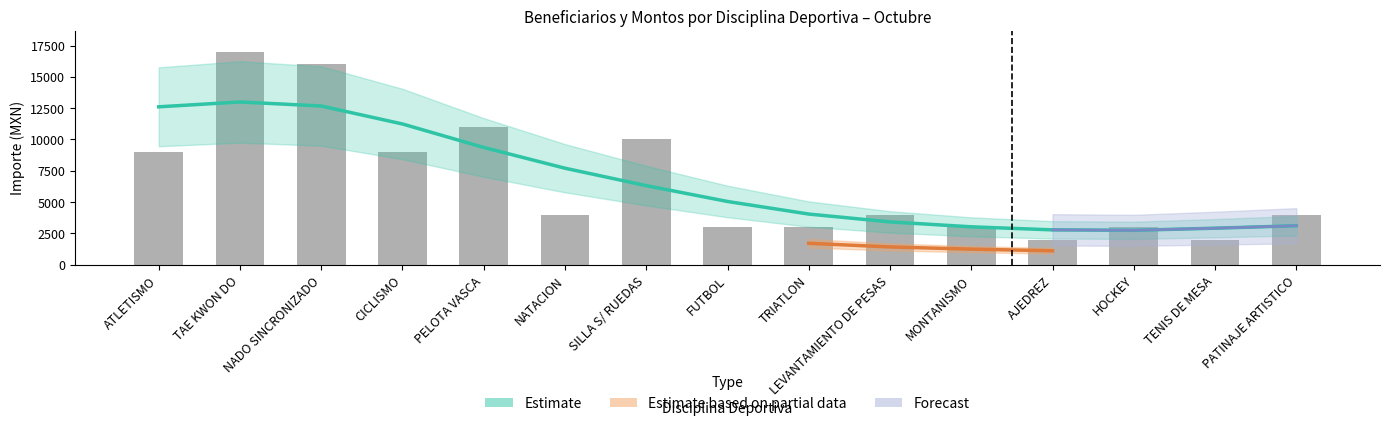

Are the bars grouped side by side (vs. stacked)?

Yes